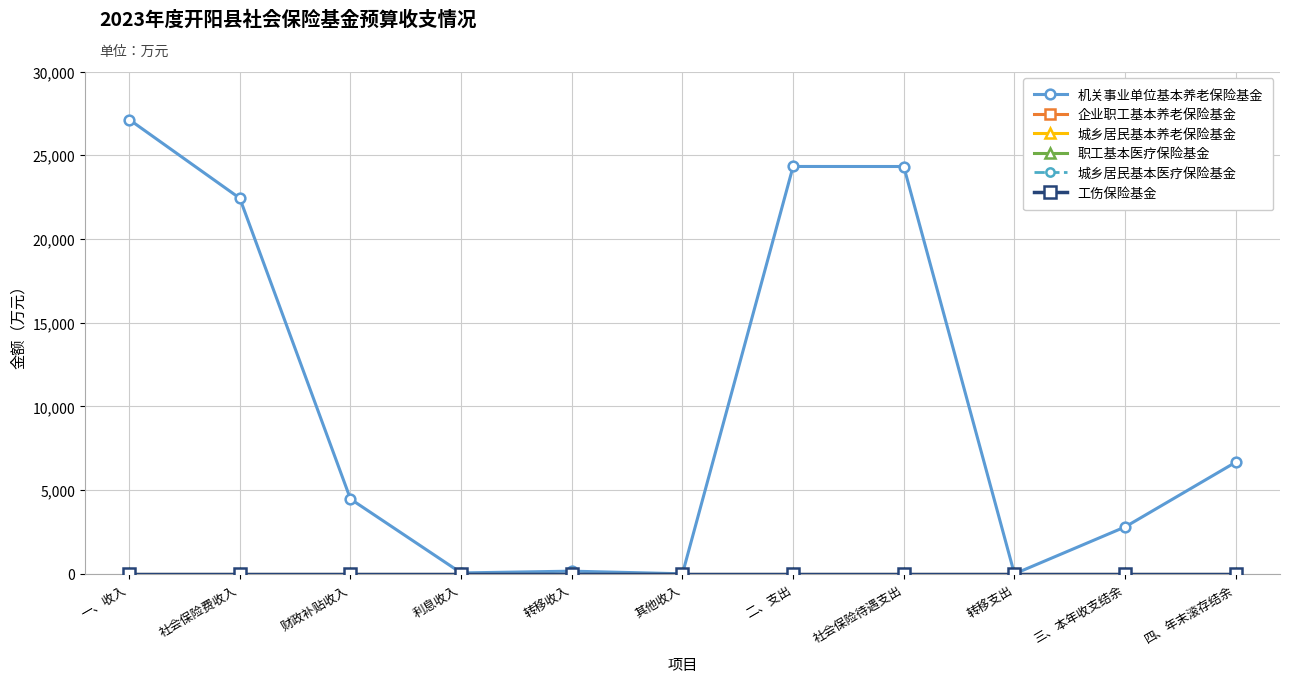

What is the label of the 6th point from the left?

其他收入